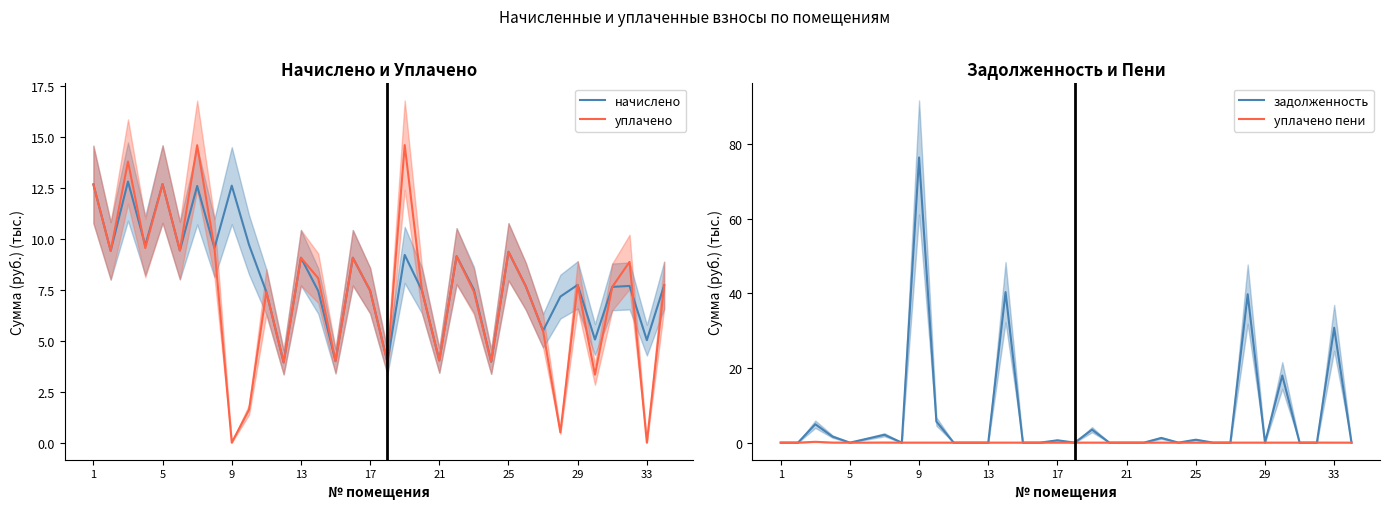

The уплачено пени series shows -0.1 at 10. True or false?

False